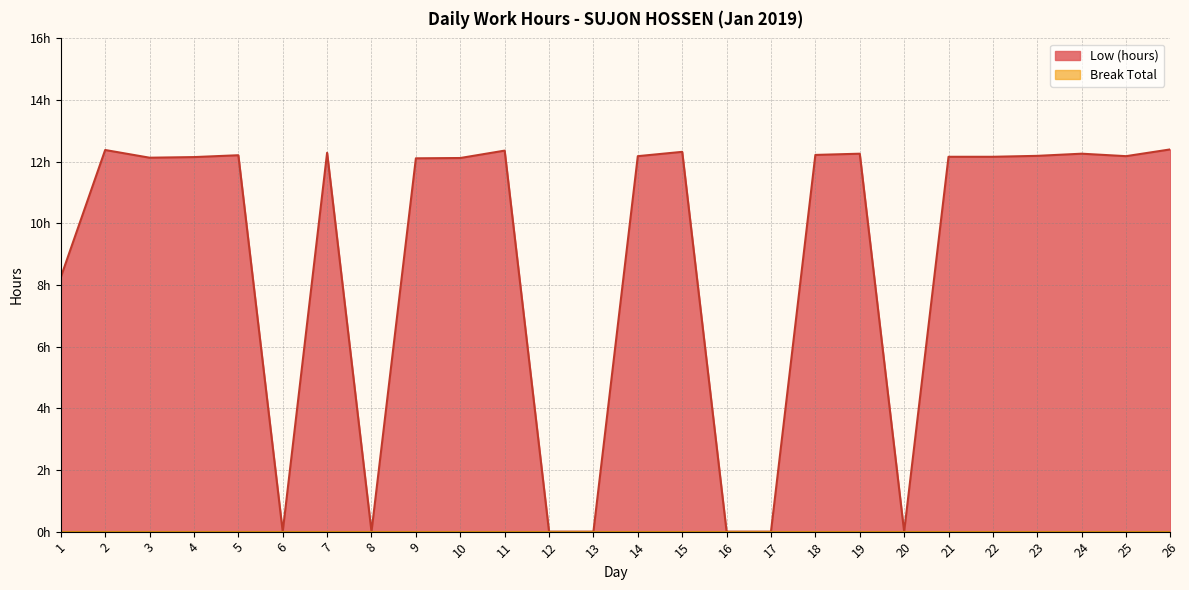

The chart shows a value of 0.0 at 20. True or false?

True